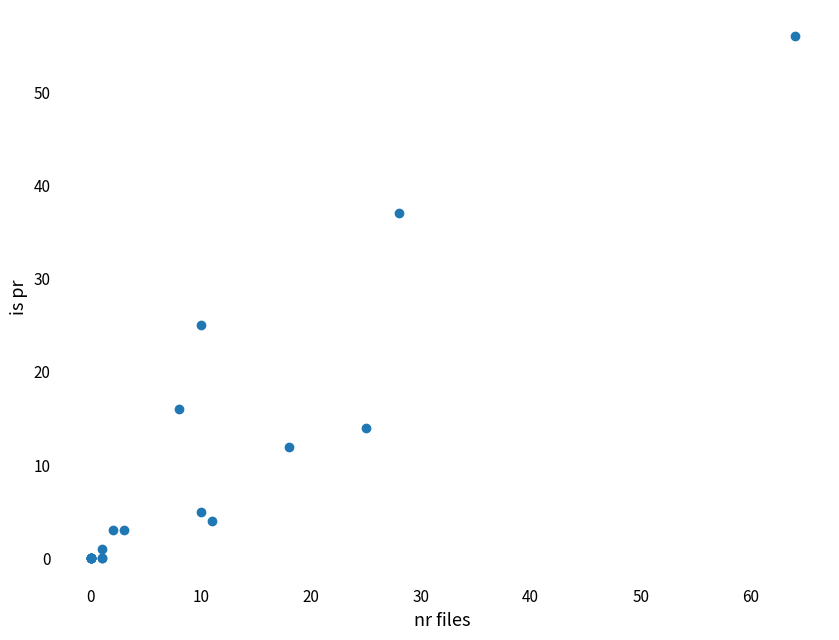

What Y value in the scatter plot is closest to 28?

25